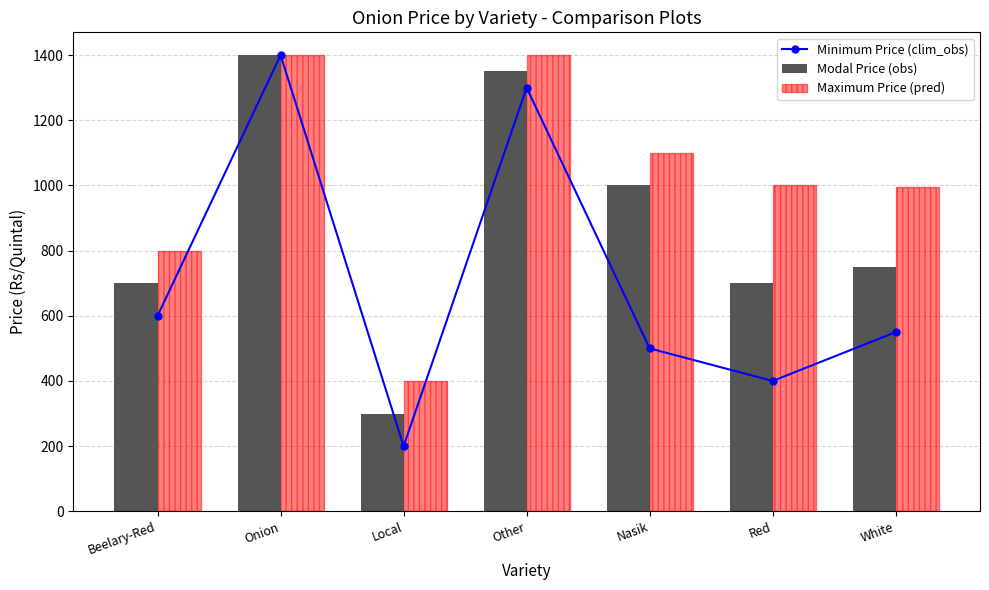

Which series has the widest spread of values?

Minimum Price (clim_obs)